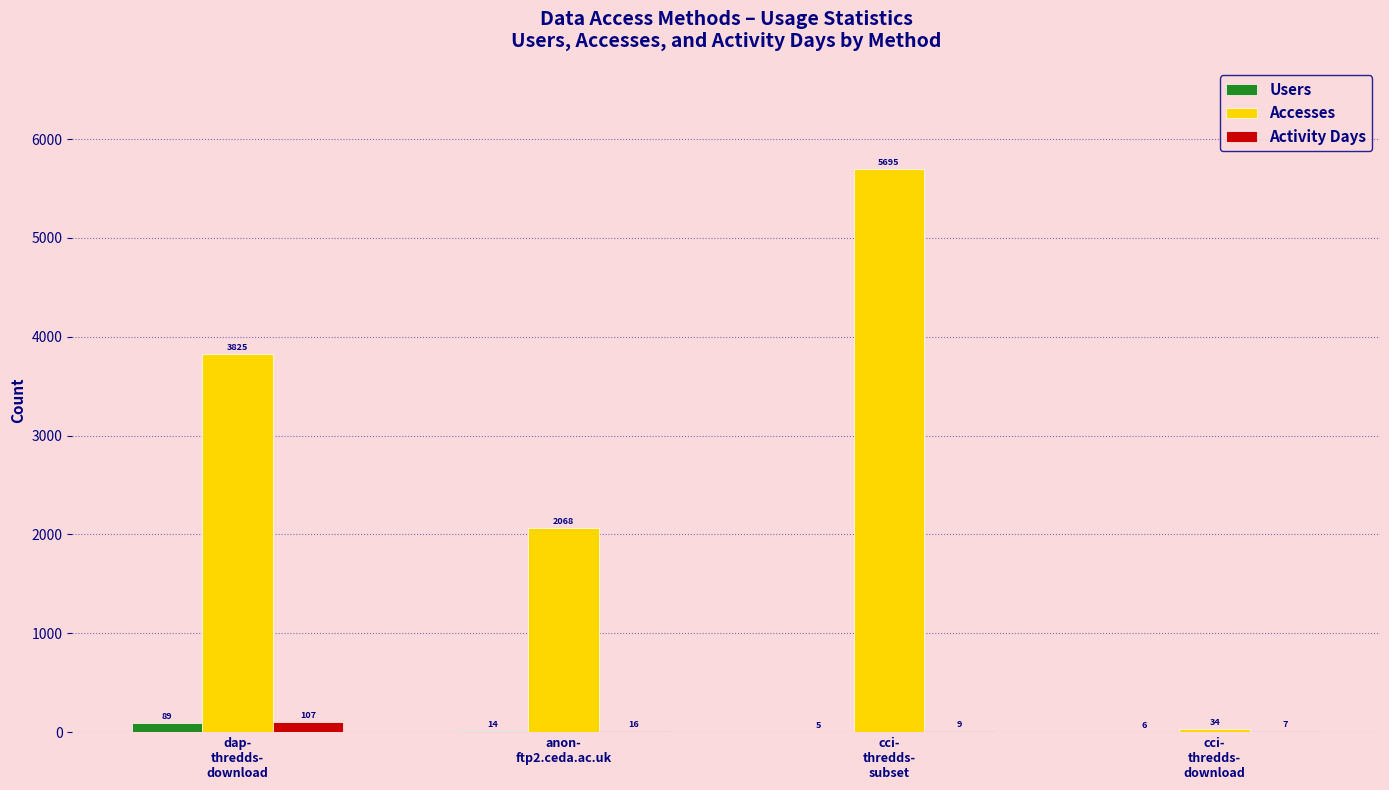

How many groups of bars are there?

4